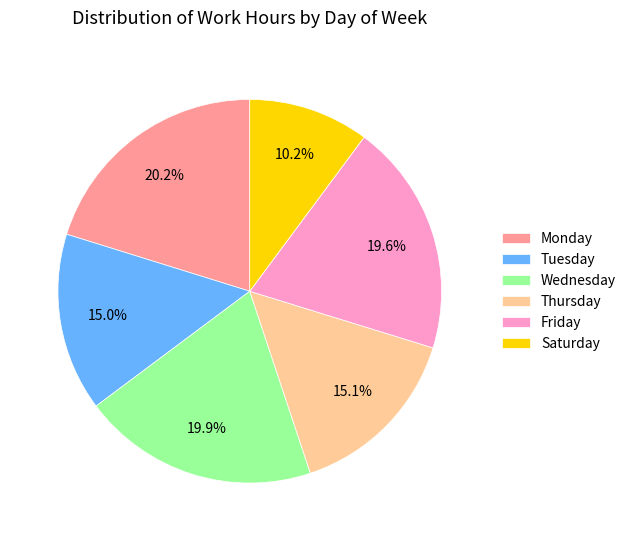

Which slice is the smallest?

Saturday